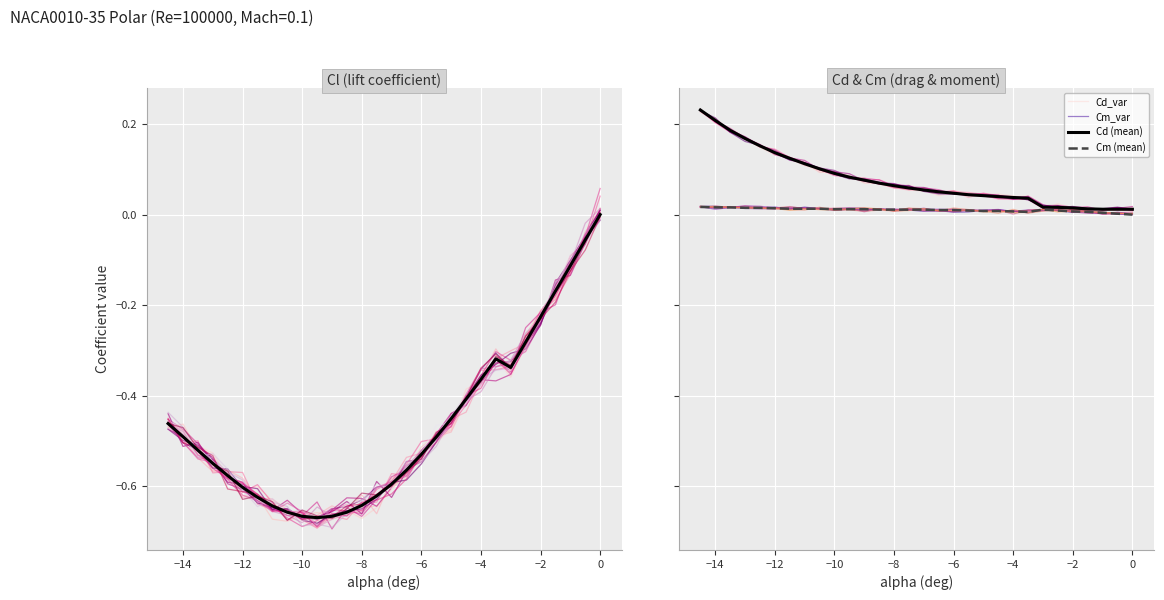

Count the Cm values in the range 0 to 1.

30